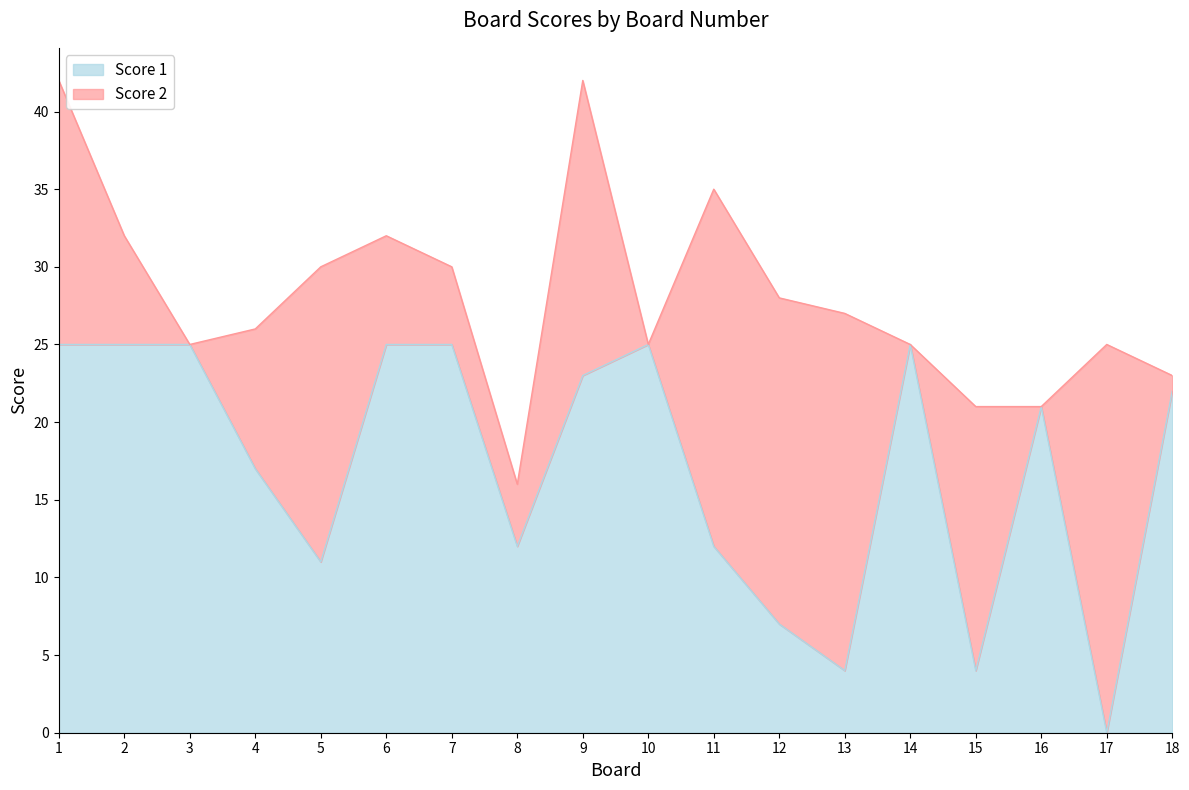

How many positive values are there?

17